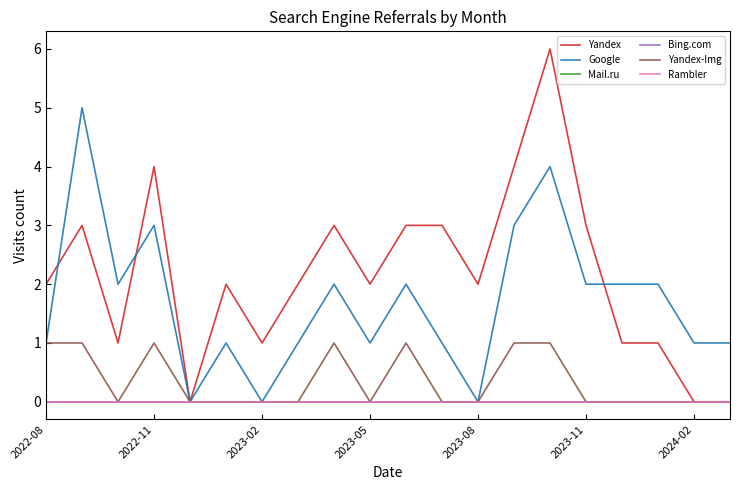

True or false: Google and Mail.ru cross at least once.

False